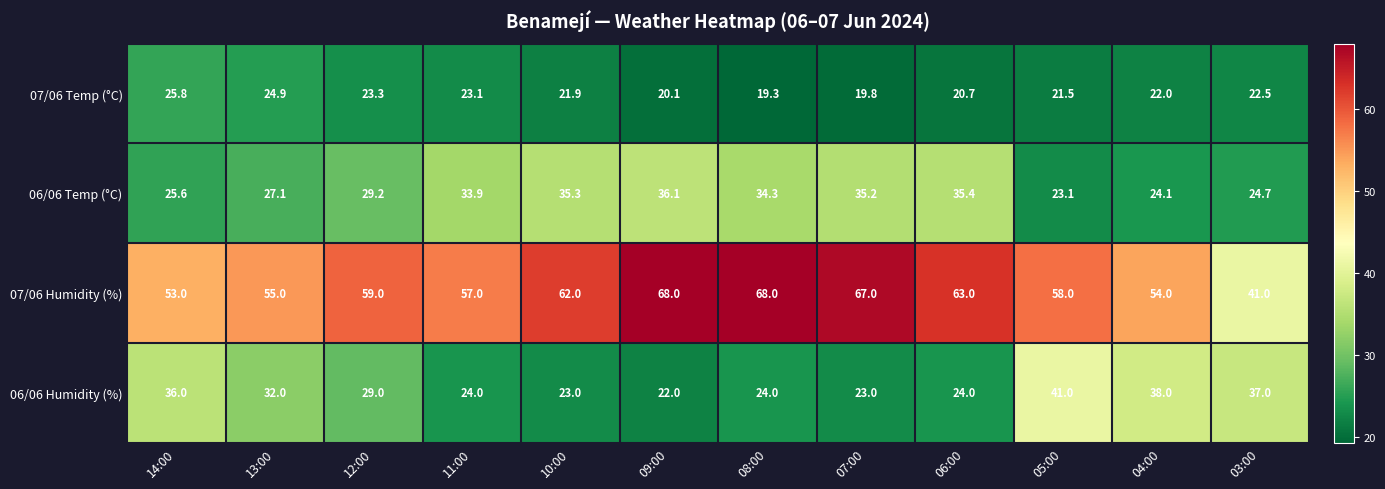

What is the average value of the 07/06 Humidity (%) series?

58.8